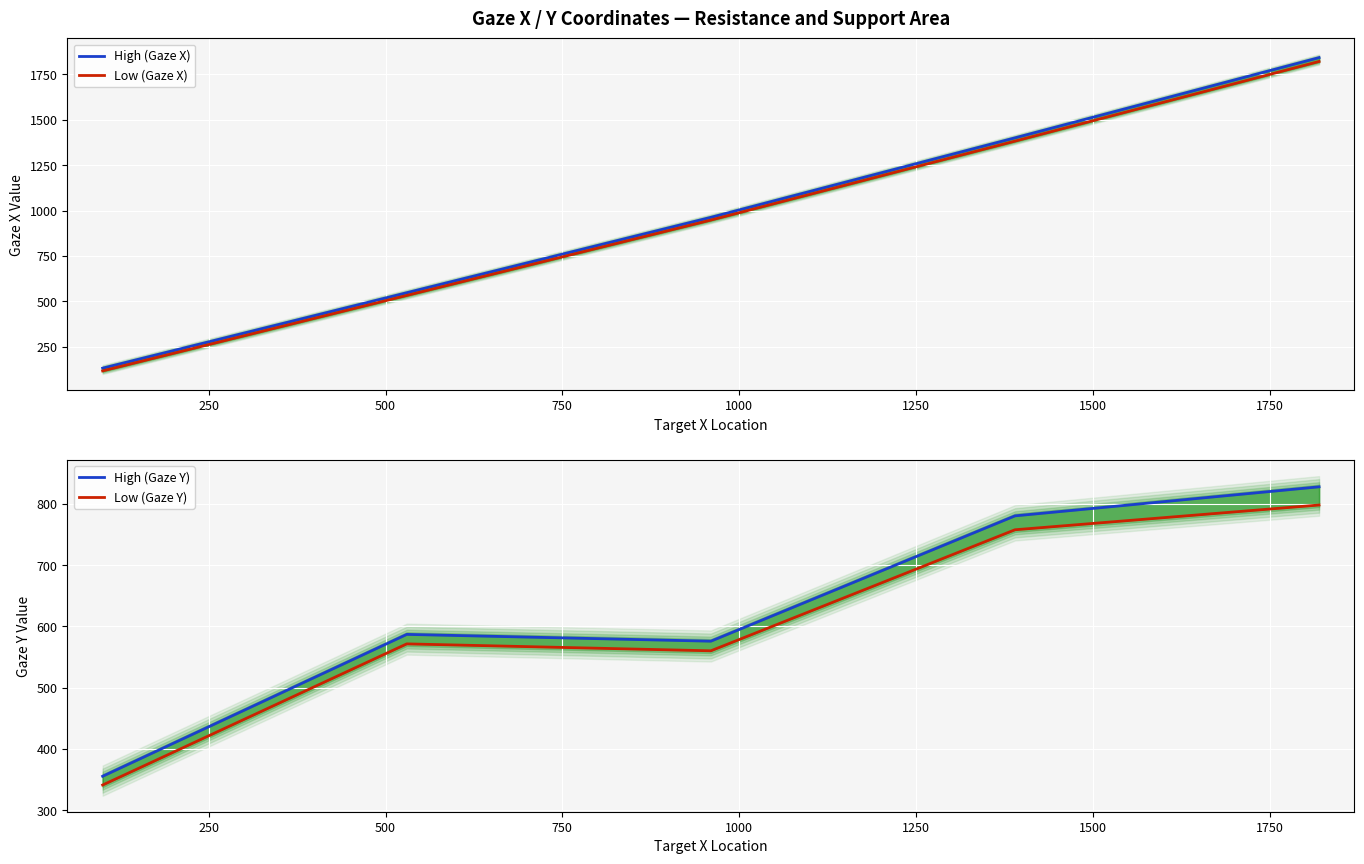

What are all the series names shown in the legend?

High (Gaze X), Low (Gaze X), High (Gaze Y), Low (Gaze Y)